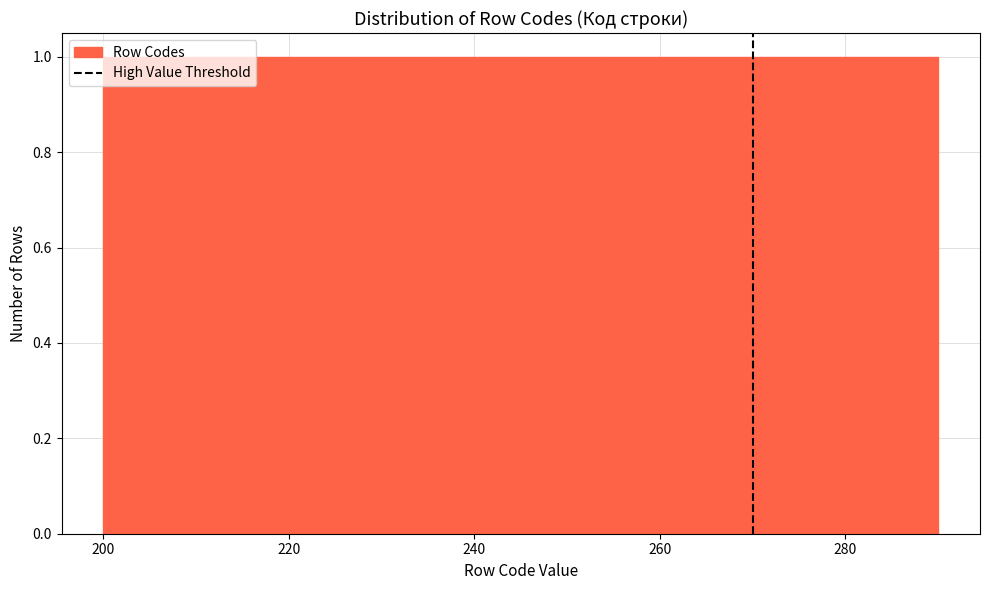

How tall is the bar that spans 218 to 227 on the x-axis? Neither the bar edges nor the heights are printed on the chart, so give them approximately, as read against the axes.

1